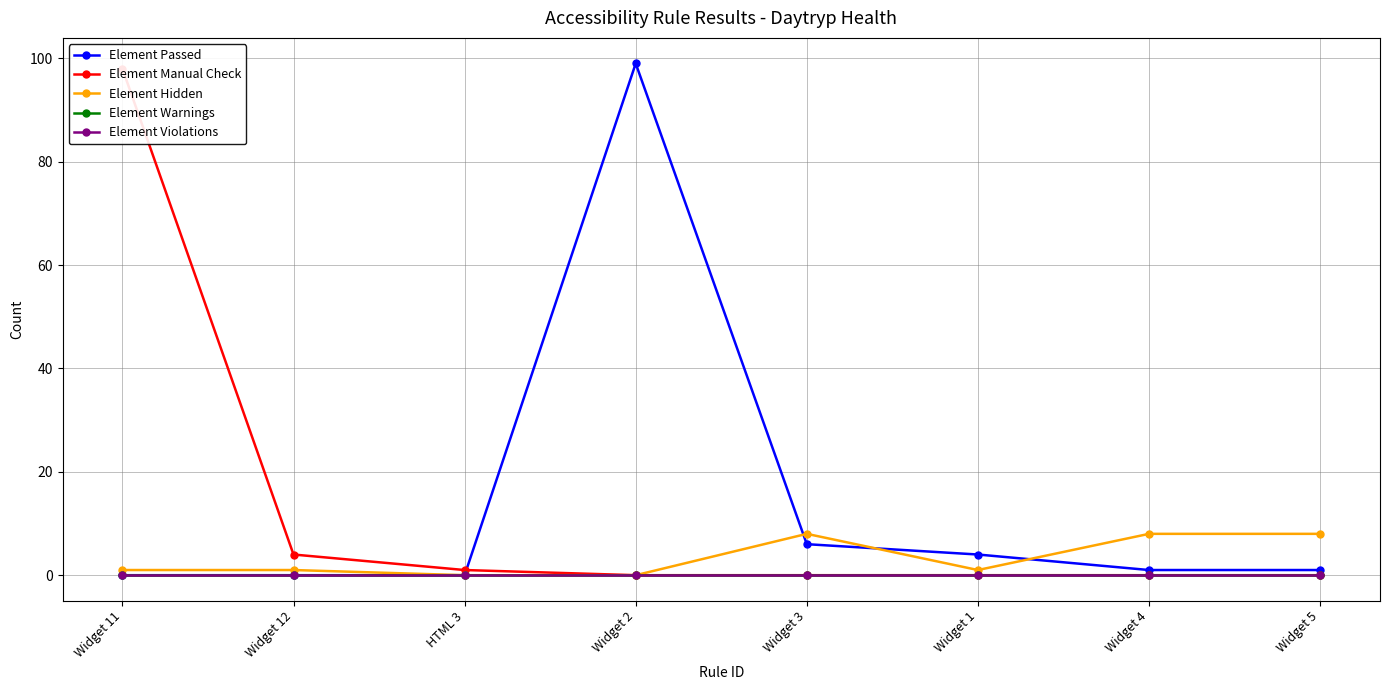

What is the difference between the Element Passed values at Widget 1 and Widget 2?

95